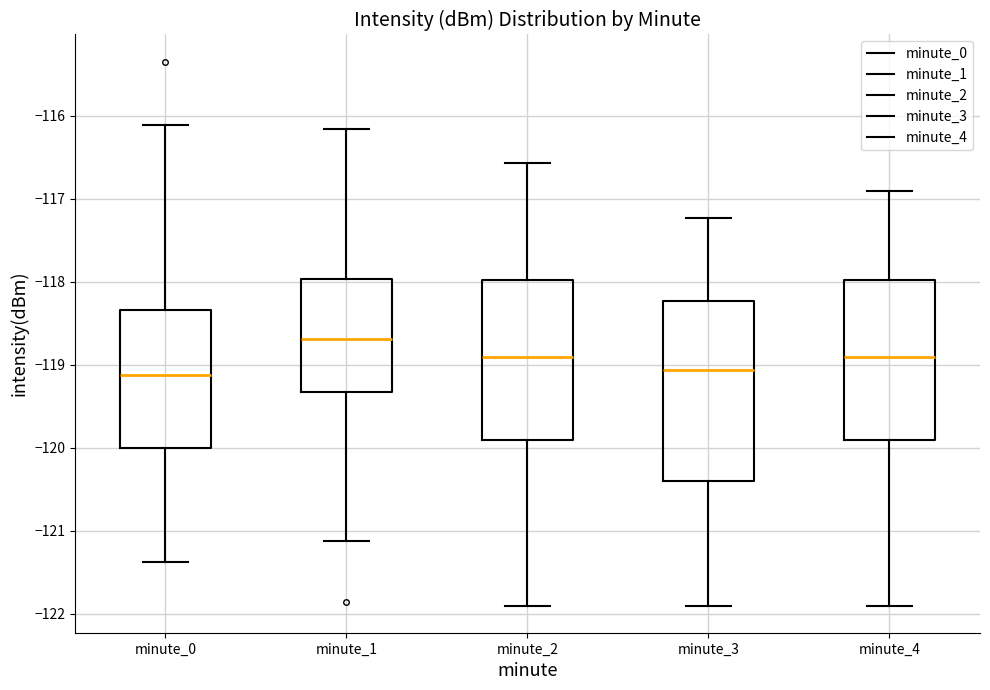

Reading left to right, transcribe this box plot: for each box, give where its median line is, the range the box spans, and where its two whiskers end, as read against the y-axis. The values are not printed on the chart, so give them approximately, as read against the axis.

minute_0: median -119.1, box -120.0 to -118.3, whiskers -121.4 to -116.1
minute_1: median -118.7, box -119.3 to -118.0, whiskers -121.1 to -116.2
minute_2: median -118.9, box -119.9 to -118.0, whiskers -121.9 to -116.6
minute_3: median -119.1, box -120.4 to -118.2, whiskers -121.9 to -117.2
minute_4: median -118.9, box -119.9 to -118.0, whiskers -121.9 to -116.9